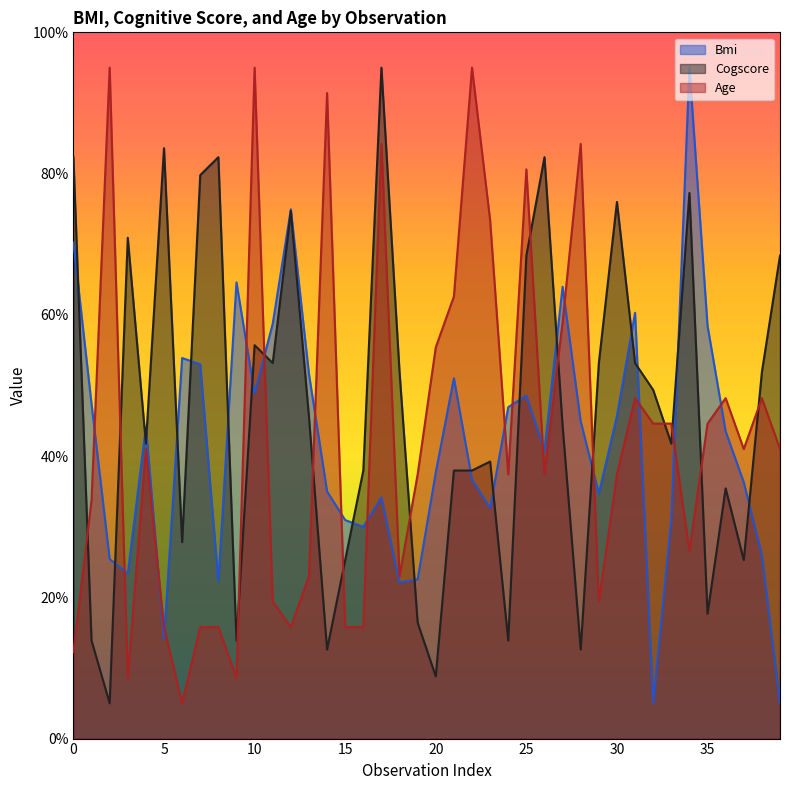

Reading left to right, what are all the values shown in this chart?

bmi: 0=70.2	1=47.4	2=25.4	3=23.4	4=44.1	5=14.1	6=53.9	7=53.0	8=22.2	9=64.6	10=48.9	11=58.7	12=75.0	13=51.6	14=35.0	15=30.9	16=30.0	17=34.1	18=22.1	19=22.6	20=37.7	21=51.0	22=36.7	23=32.6	24=46.9	25=48.6	26=40.8	27=64.0	28=44.9	29=34.7	30=45.7	31=60.3	32=5.0	33=31.0	34=95.0	35=58.5	36=43.5	37=36.3	38=26.0	39=5.0
cogscore: 0=82.3	1=13.9	2=5.0	3=70.9	4=41.8	5=83.6	6=27.8	7=79.8	8=82.3	9=13.9	10=55.7	11=53.2	12=74.7	13=45.6	14=12.6	15=25.3	16=38.0	17=95.0	18=51.9	19=16.4	20=8.8	21=38.0	22=38.0	23=39.2	24=13.9	25=68.4	26=82.3	27=44.3	28=12.6	29=53.2	30=76.0	31=53.2	32=49.4	33=41.8	34=77.3	35=17.7	36=35.4	37=25.3	38=51.9	39=68.4
age: 0=12.2	1=33.8	2=95.0	3=8.6	4=41.0	5=15.8	6=5.0	7=15.8	8=15.8	9=8.6	10=95.0	11=19.4	12=15.8	13=23.0	14=91.4	15=15.8	16=15.8	17=84.2	18=23.0	19=37.4	20=55.4	21=62.6	22=95.0	23=73.4	24=37.4	25=80.6	26=37.4	27=59.0	28=84.2	29=19.4	30=37.4	31=48.2	32=44.6	33=44.6	34=26.6	35=44.6	36=48.2	37=41.0	38=48.2	39=41.0